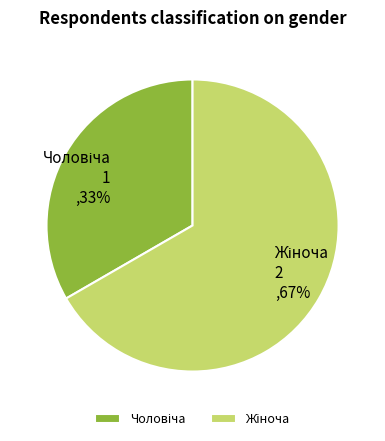

Is there any slice that represents more than half of the pie?

Yes